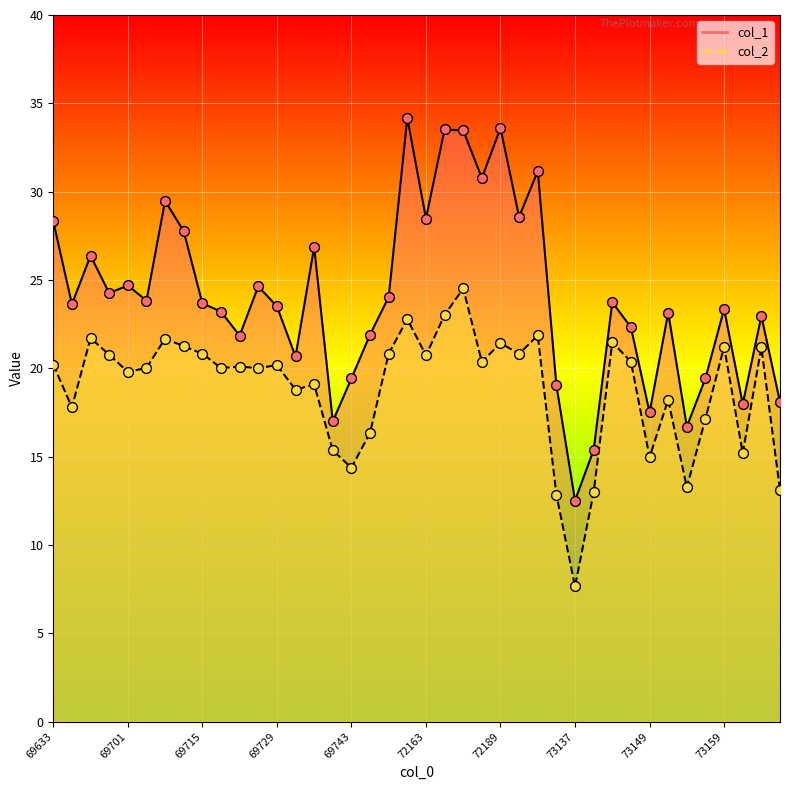

Which series contains the lowest Y value?

col_2